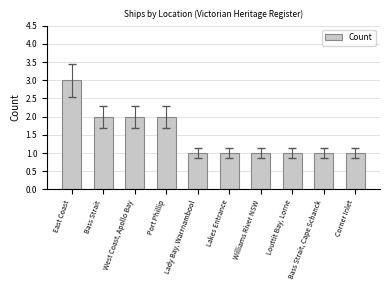

What is the value of the 1st bar from the left?

3